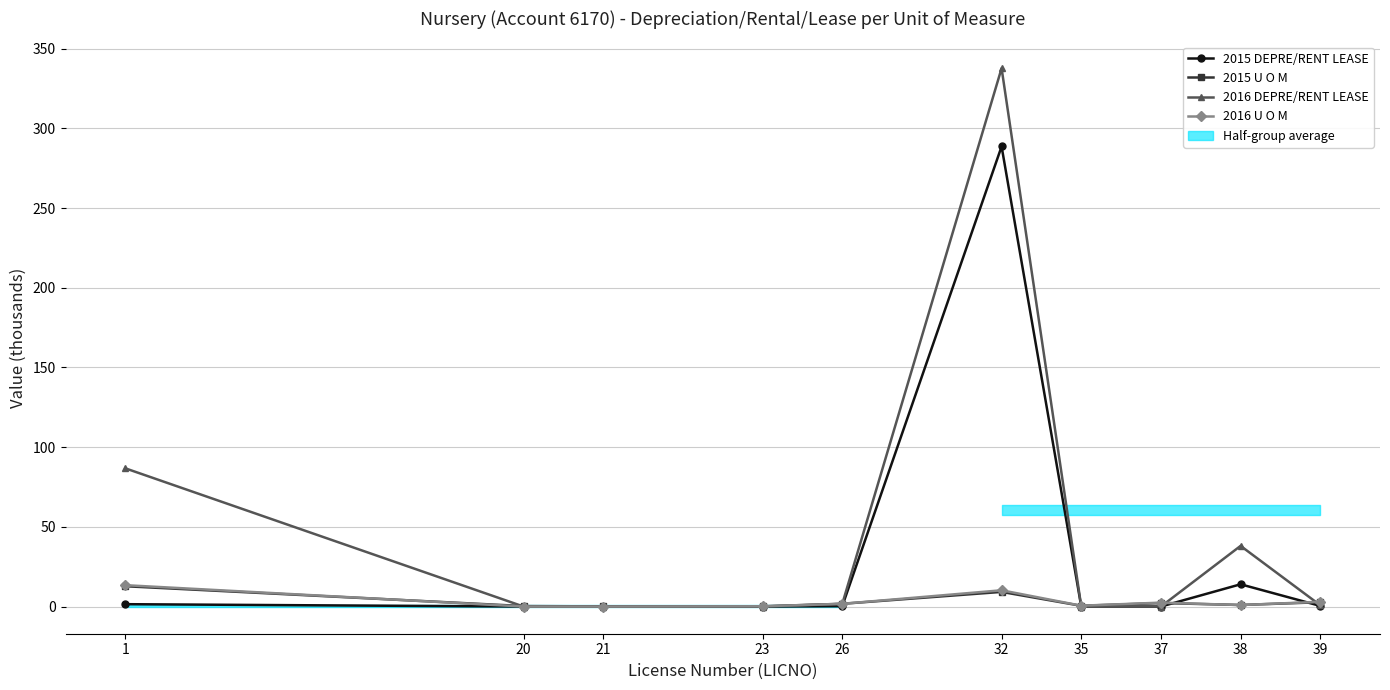

After their last crossing, which series has the higher values: 2015 U O M or 2016 U O M?

2016 U O M